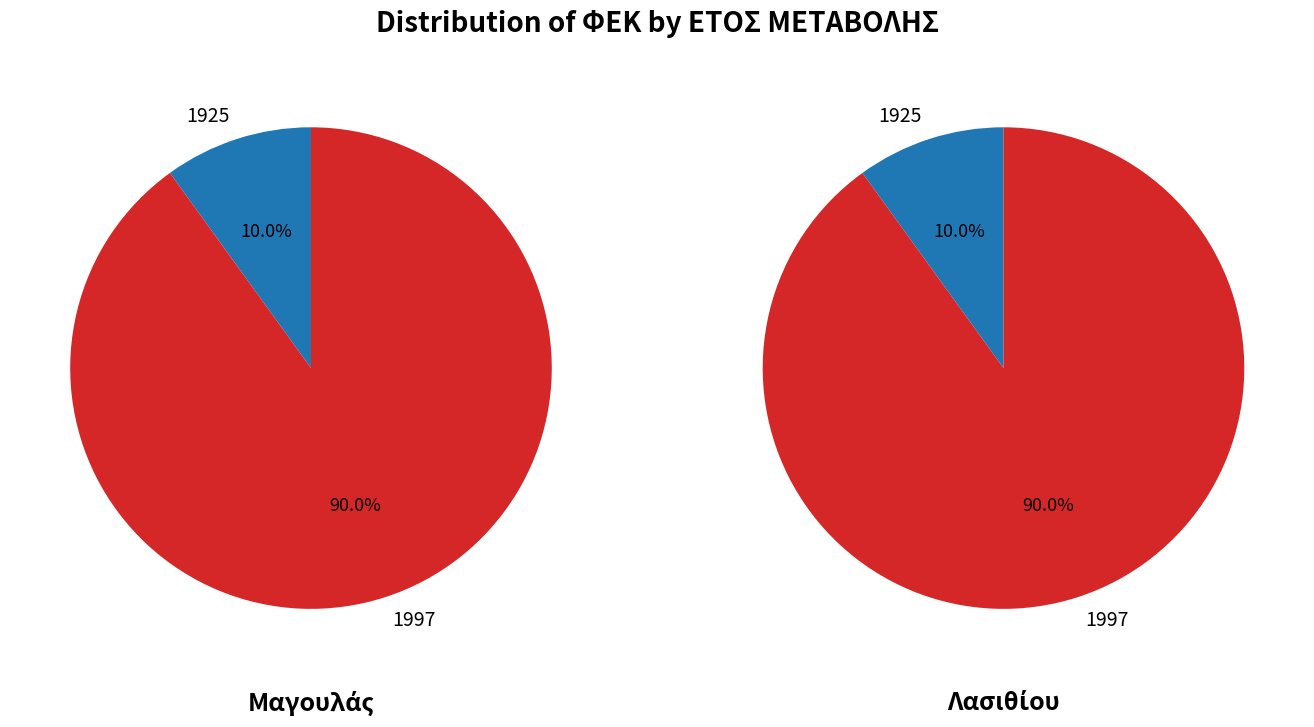

What percentage do 1925 and 1997 together represent?

100.0%